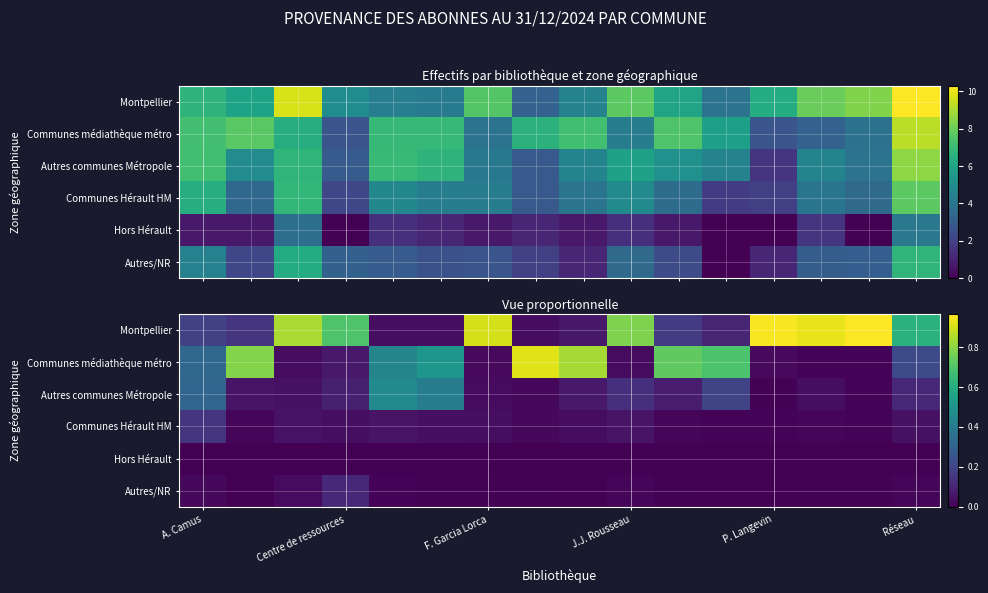

List the series in order of their peak value, lowest first.

Hors Hérault, Autres/NR, Communes Hérault HM, Autres communes Métropole, Communes médiathèque métro, Montpellier